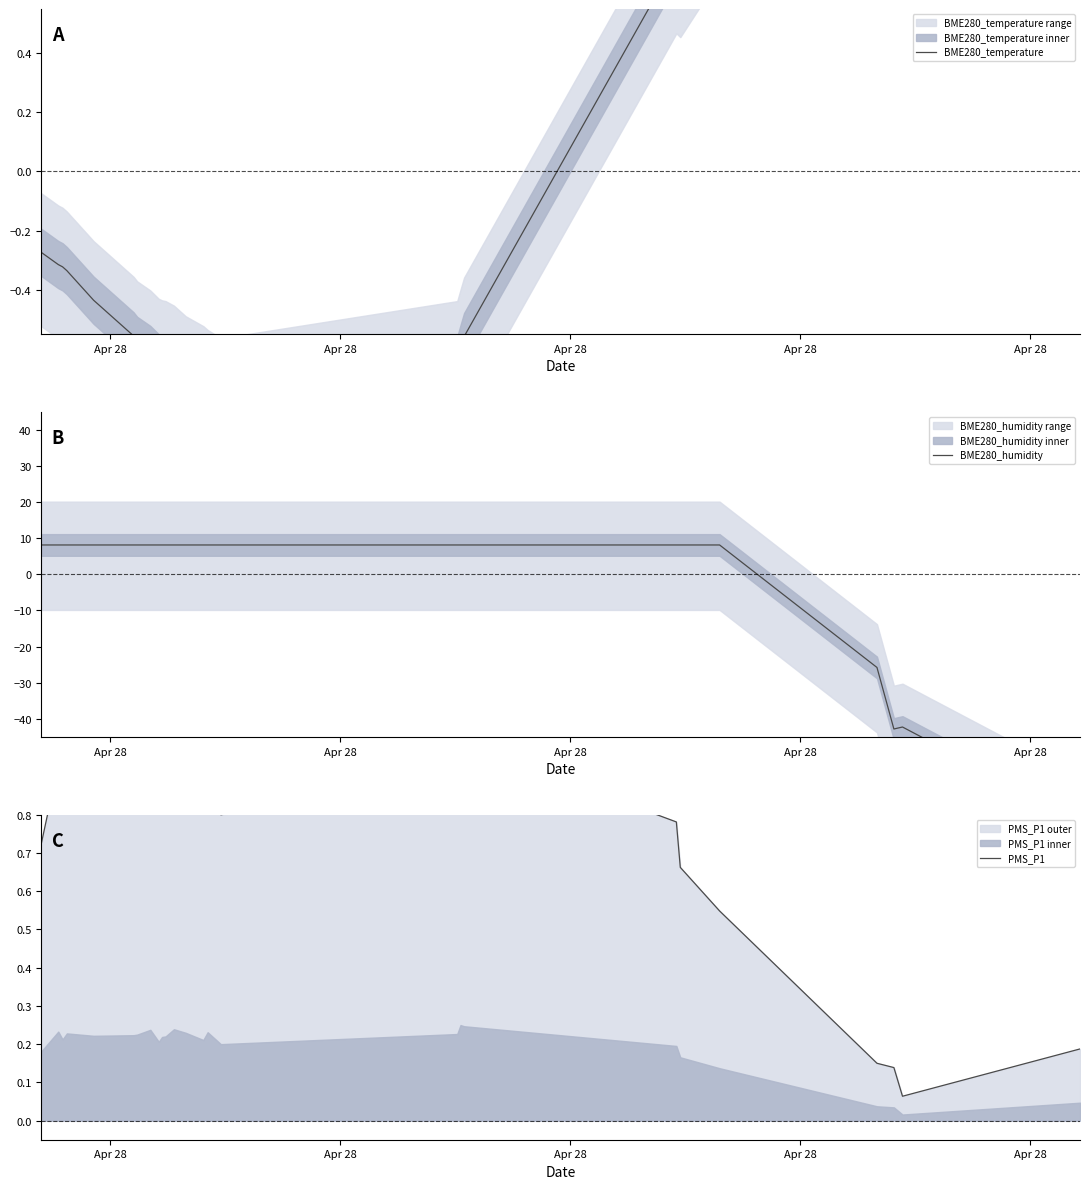

What is the maximum value for PMS_P1?

1.0